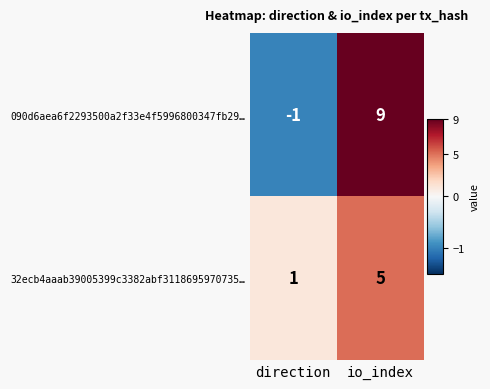

What is the highest value of the 32ecb4aaab39005399c3382abf3118695970735… series?

5